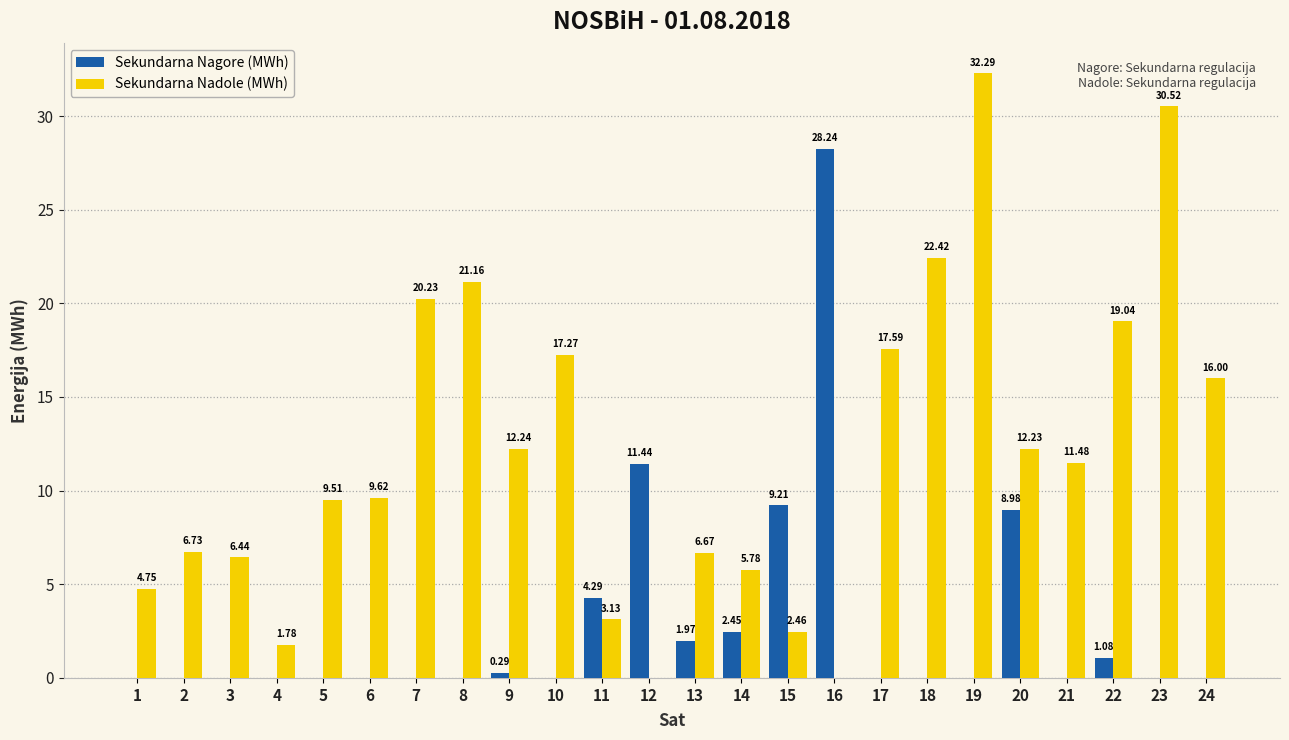

Does the chart contain stacked bars?

No